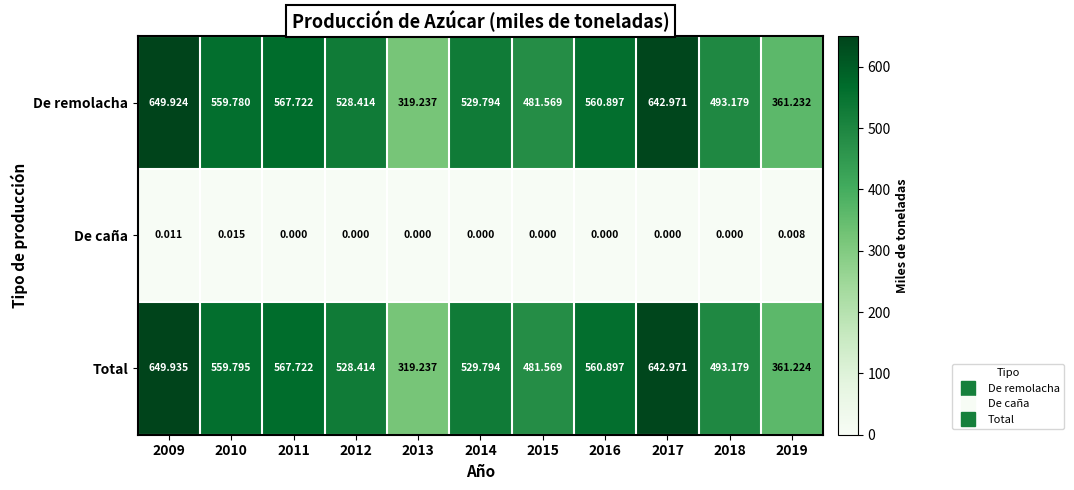

At which category is the sum across all series the highest?

2009